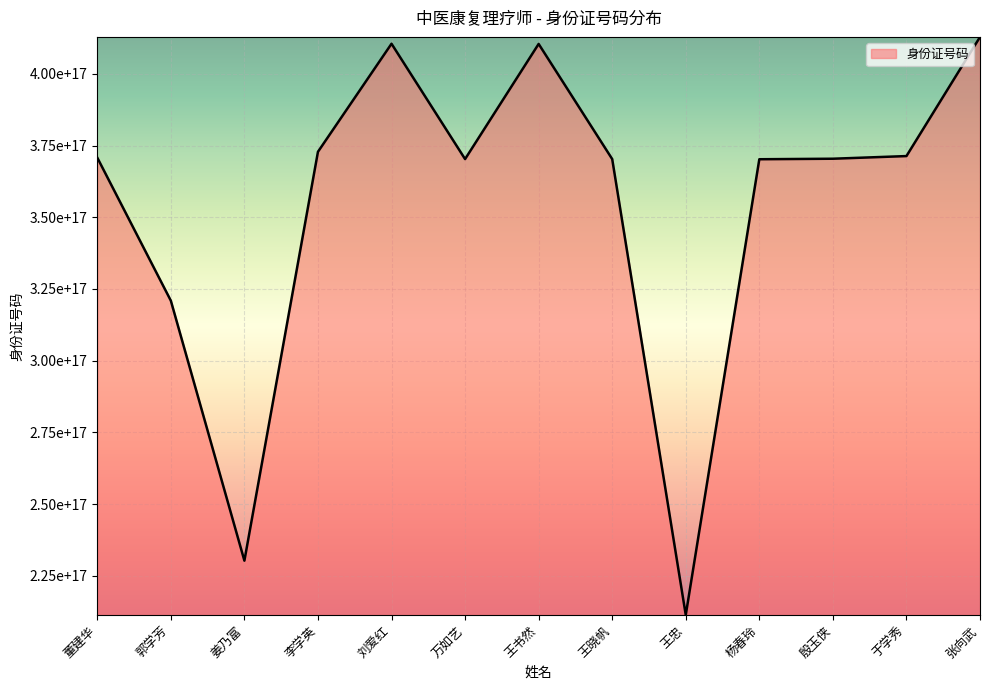

True or false: the data has more than 2 interior local peaks.

False